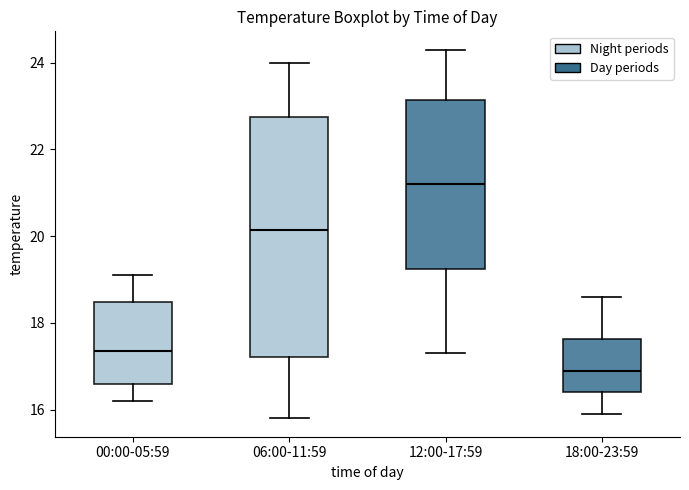

Comparing the boxes themselves (not the whiskers), which one is the tallest?

06:00-11:59